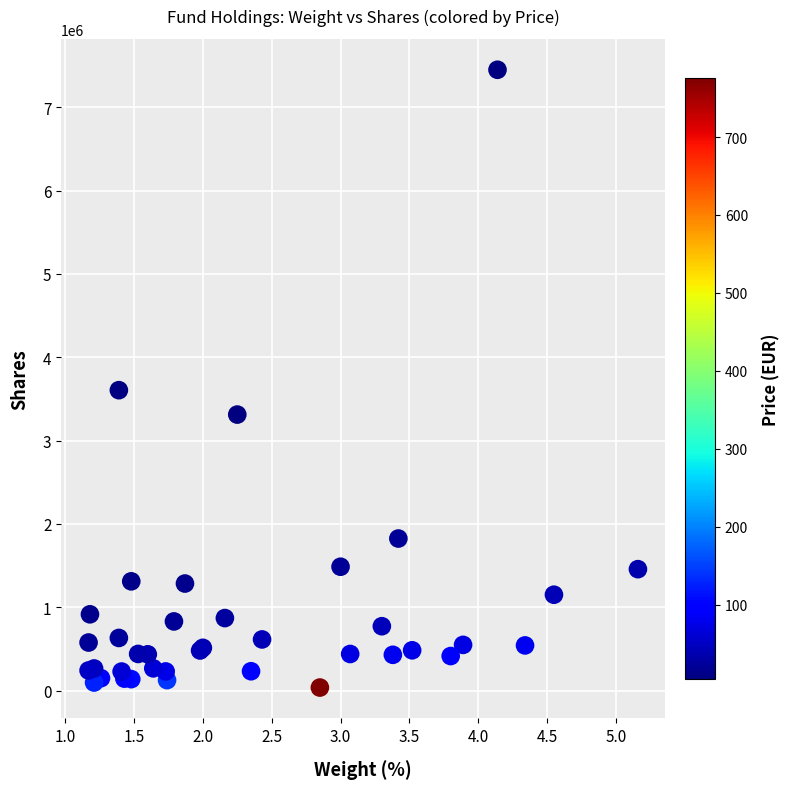

What Y value in the scatter plot is closest to 3743349?

3605097